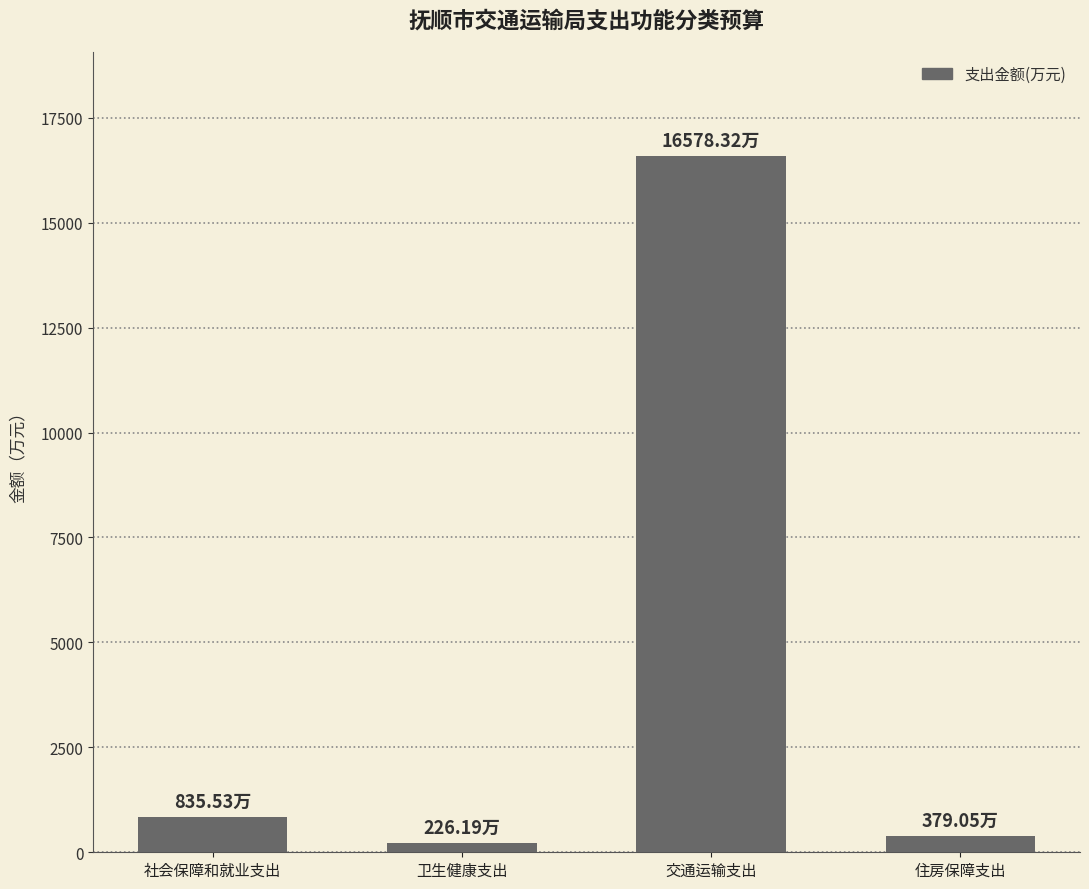

Reading left to right, transcribe all the data shown in this chart.

社会保障和就业支出=835.5	卫生健康支出=226.2	交通运输支出=16578.3	住房保障支出=379.1